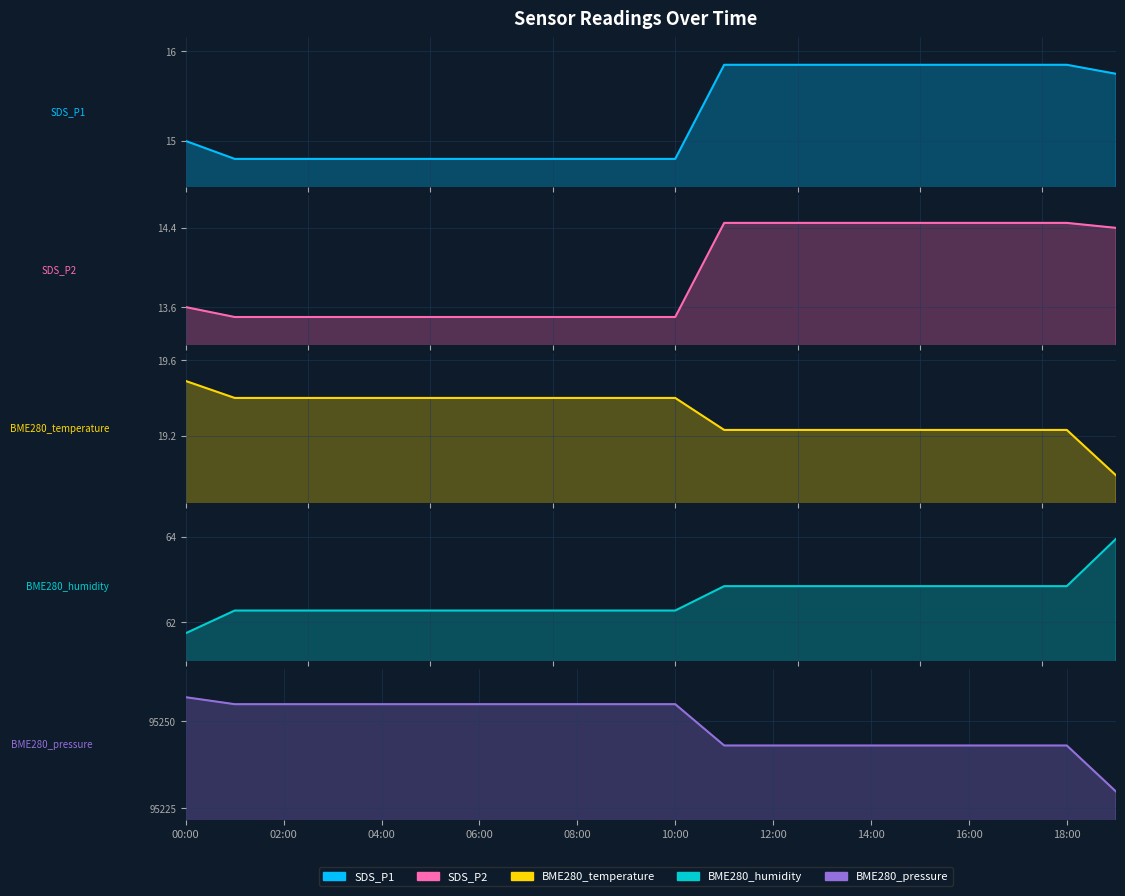

What is the minimum value shown in the chart?

14.8